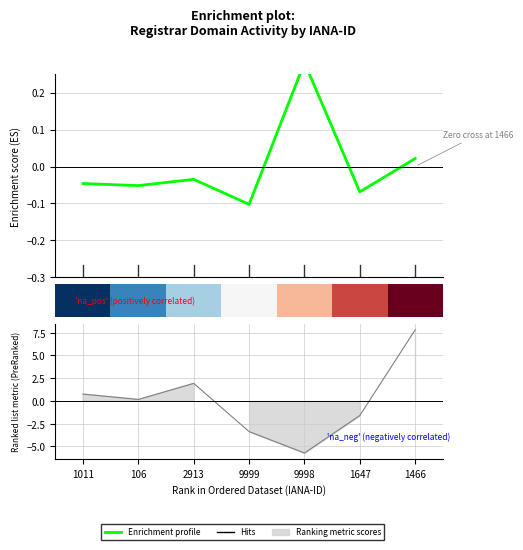

What is the label of the 6th point from the left?

1647